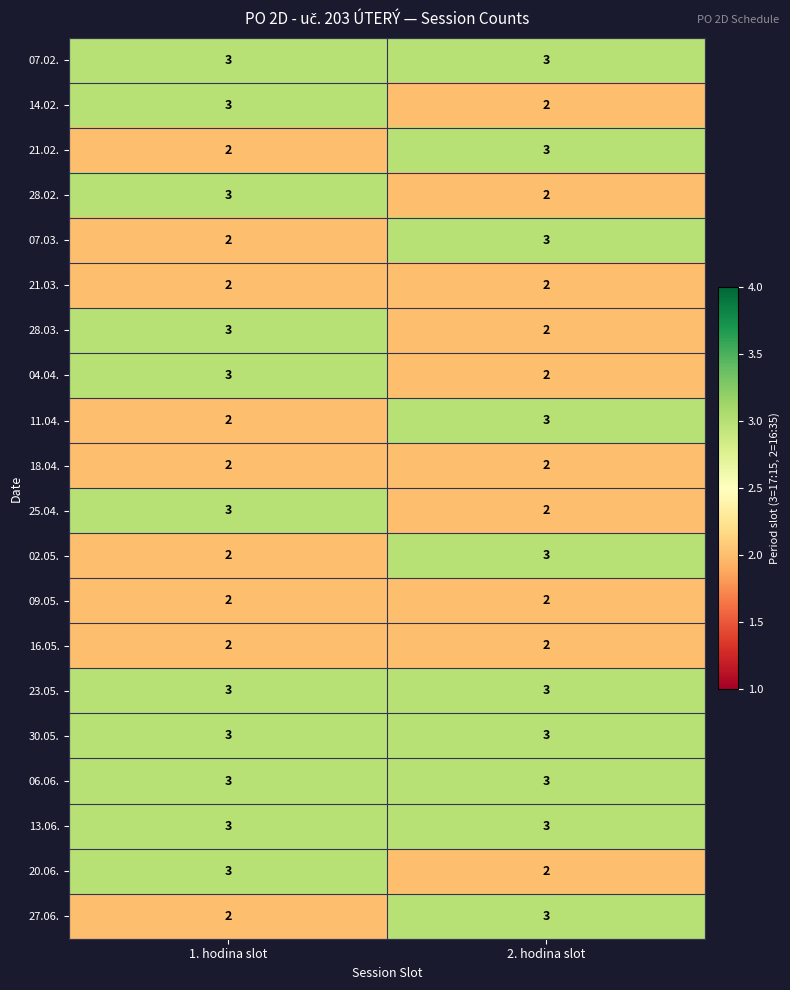

What is the average value of the 23.05. series?

3